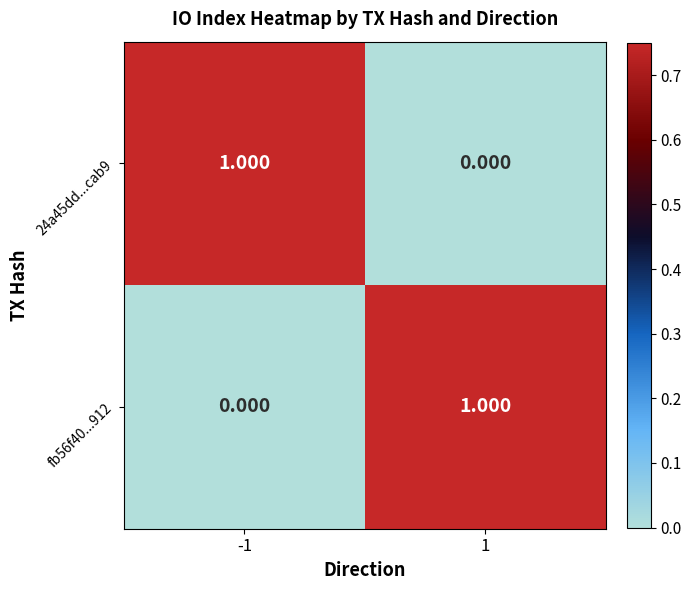

At 1, list the series in order from smallest to largest.

24a45dd...cab9, fb56f40...912